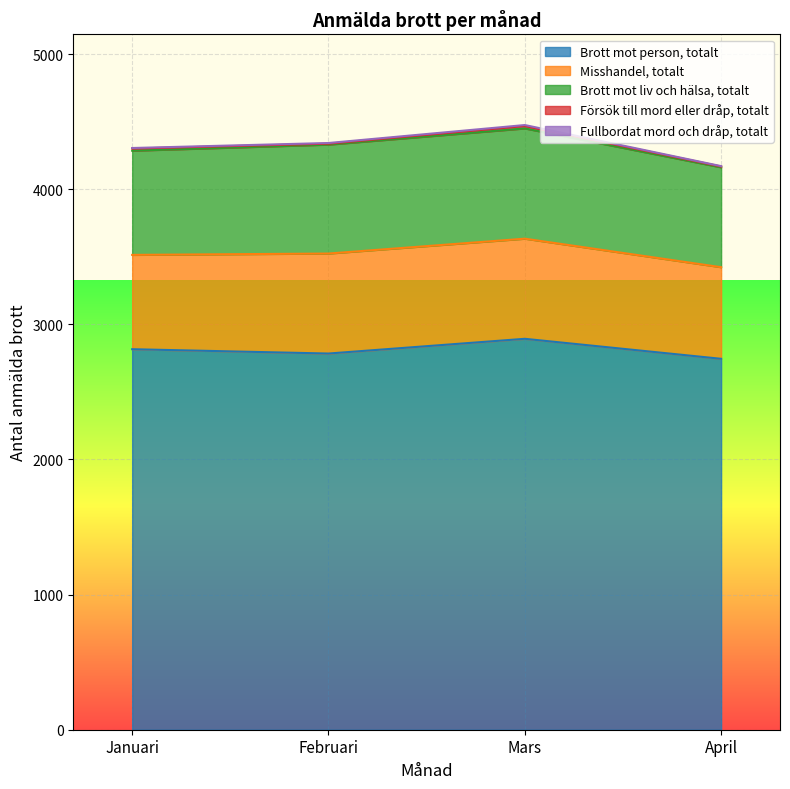

At which label does Misshandel, totalt reach its peak?

Mars